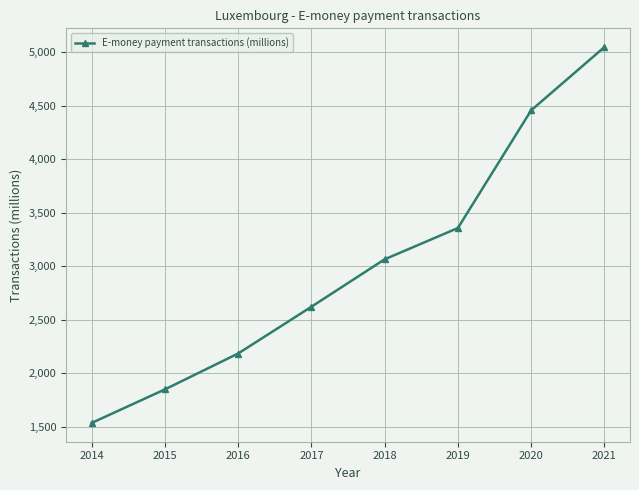

What is the value of the 4th point from the left?

2620.8